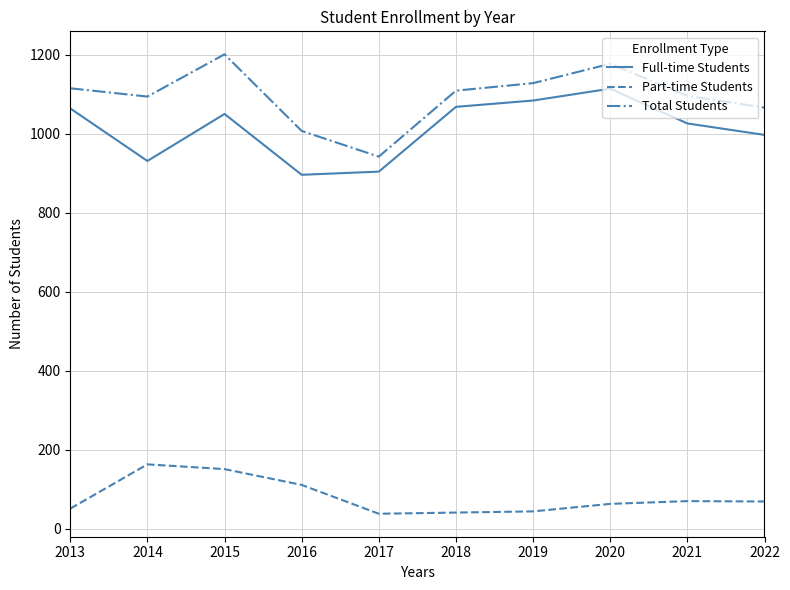

What is the spread (max minus min) of values at 2017?

904